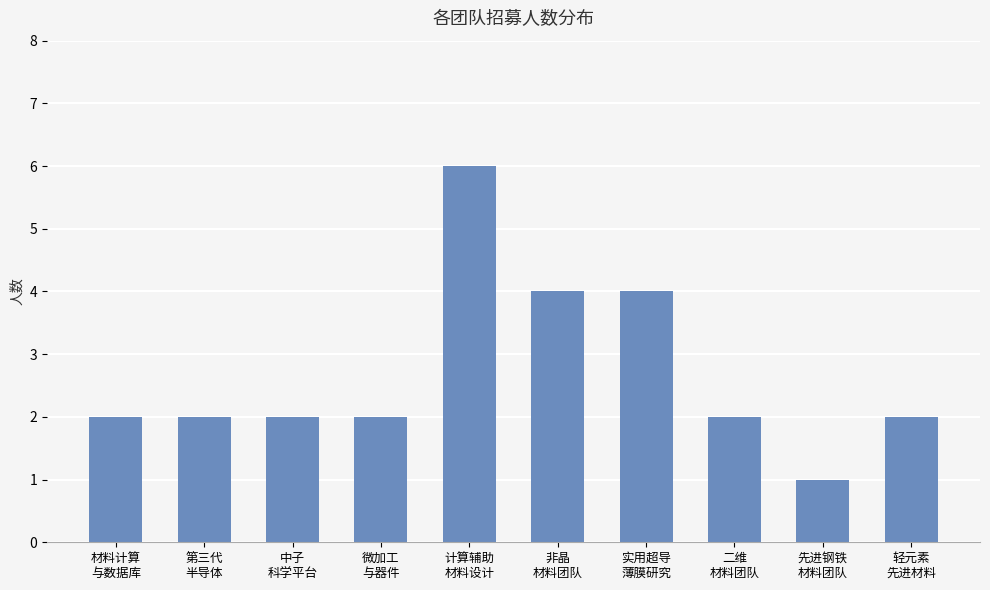

What is the ratio of the value at 先进钢铁
材料团队 to the value at 二维
材料团队?

0.5